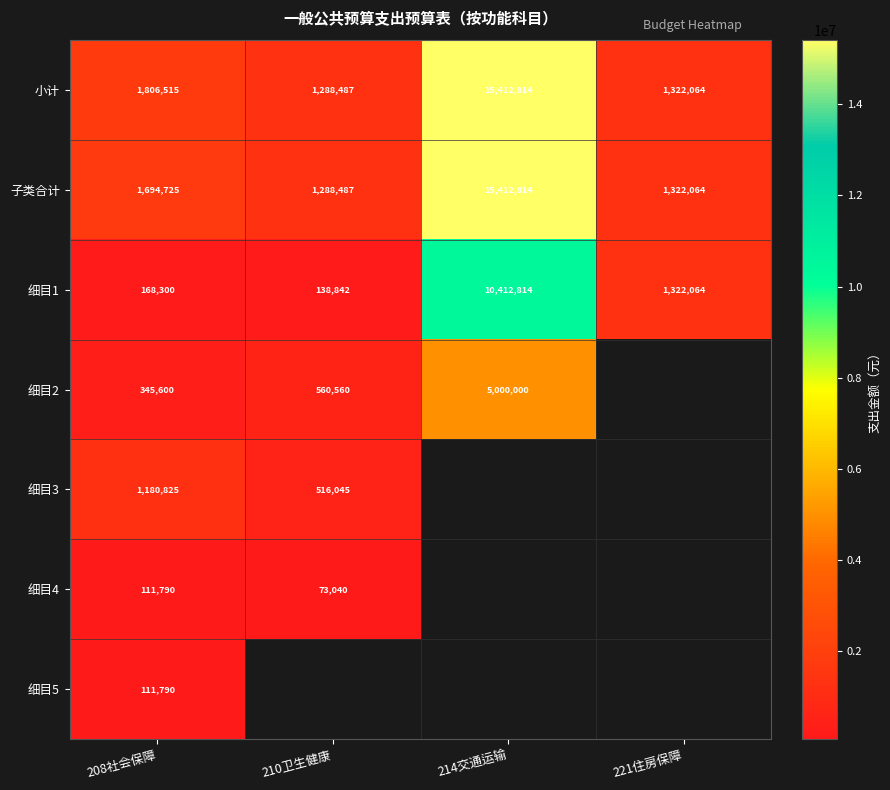

Where is 子类合计 nearest to the value 8350650?

208社会保障